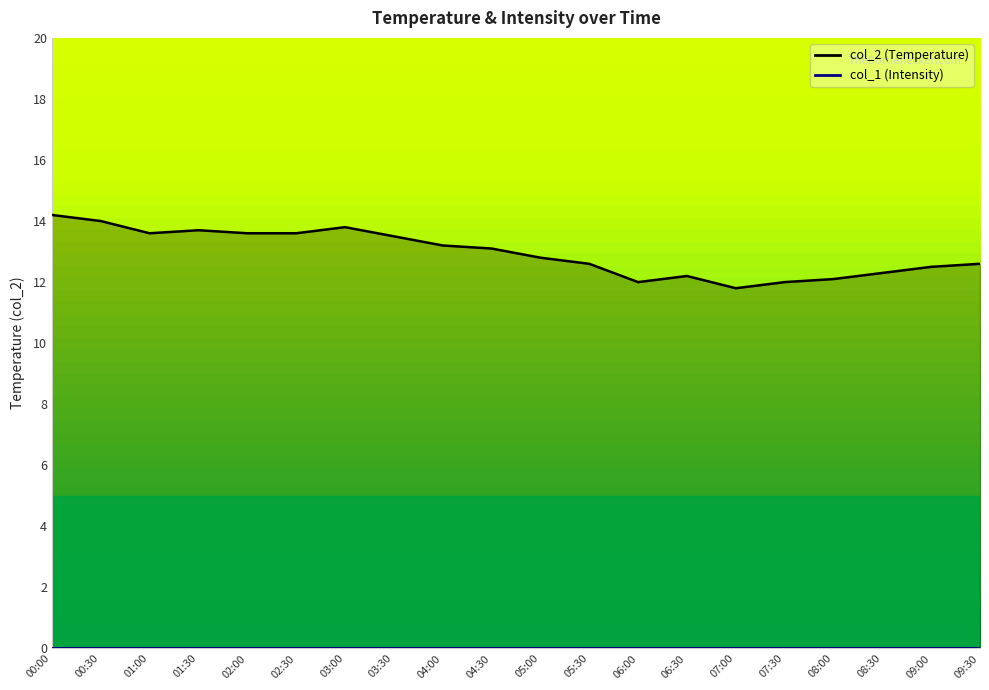

Which label corresponds to the largest value in the chart?

00:00